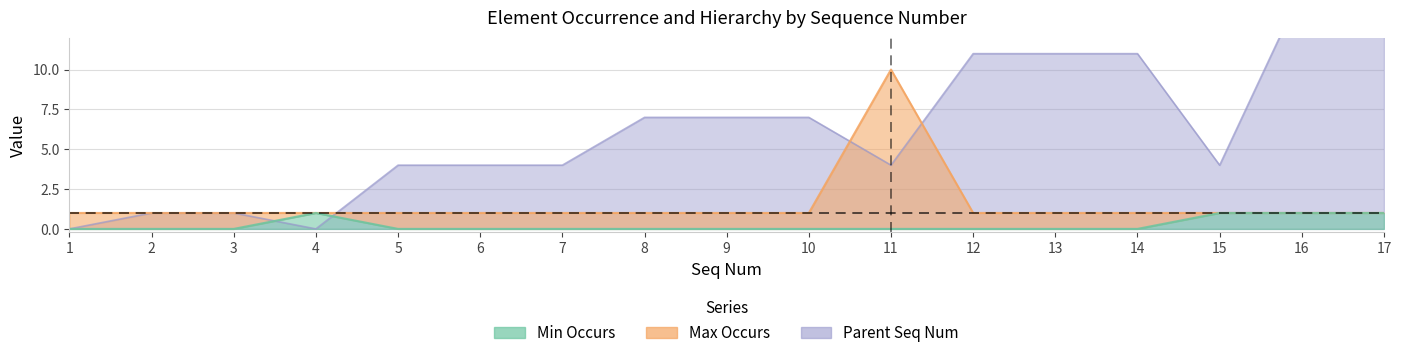

At which category is the sum across all series the highest?

16